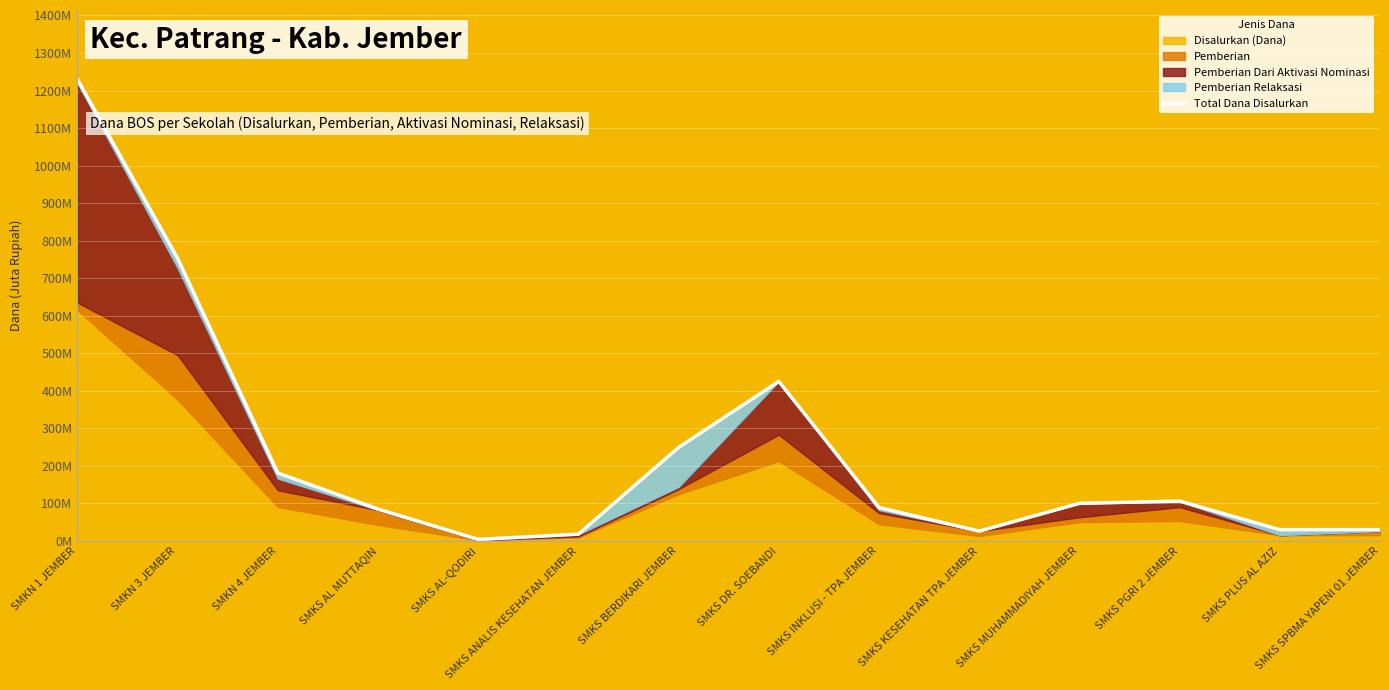

What is the minimum value shown in the chart?

4